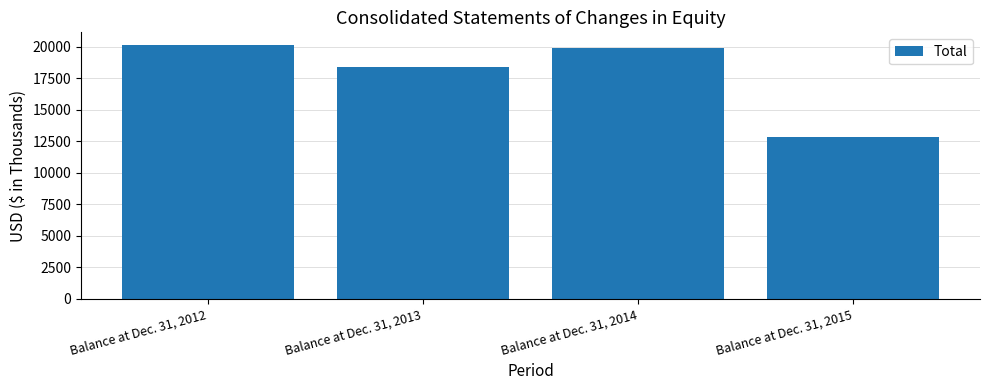

What is the difference between the values at Balance at Dec. 31, 2014 and Balance at Dec. 31, 2013?

1479